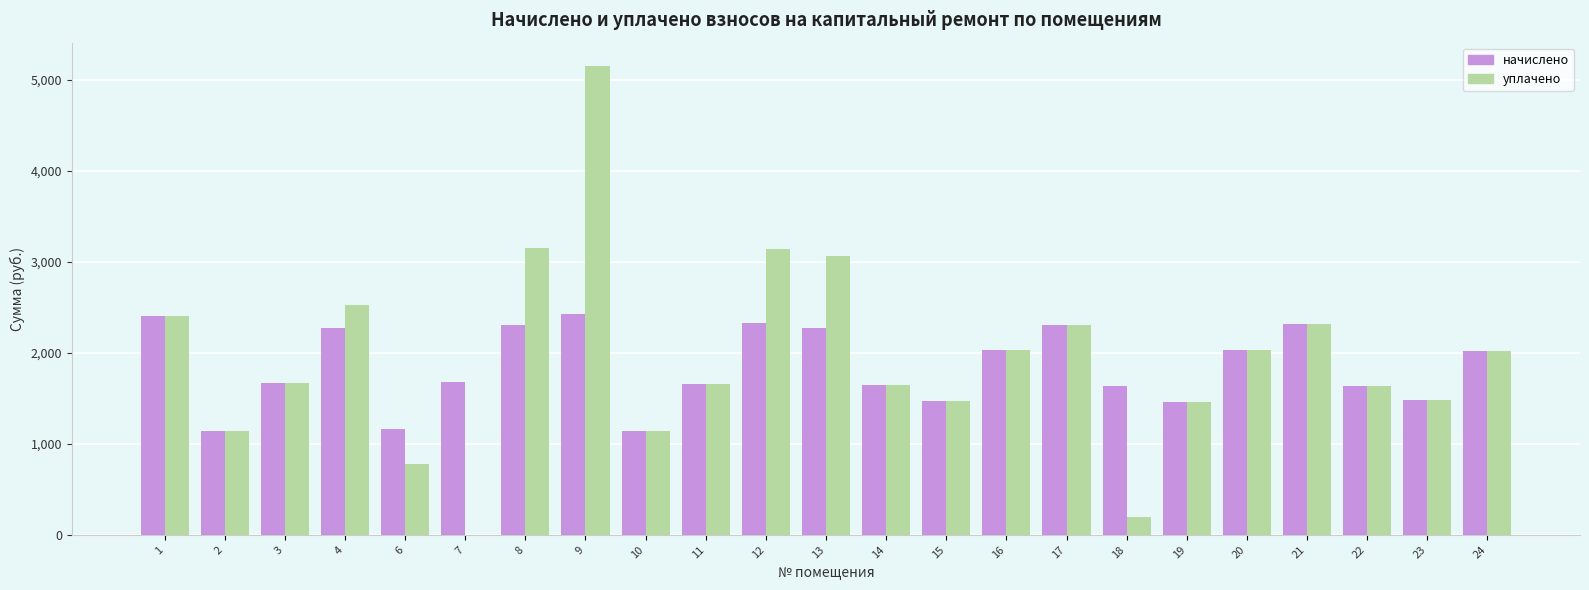

What is the maximum value shown in the chart?

5153.6